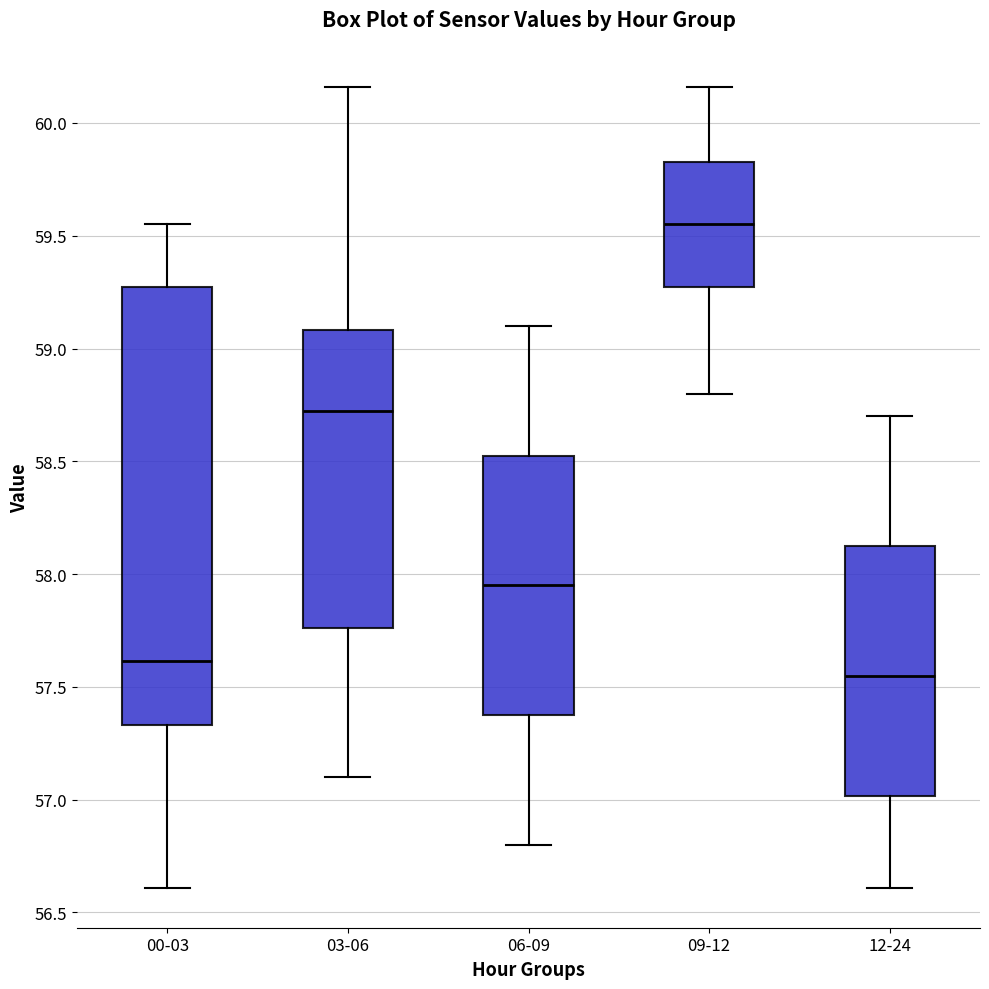

Reading left to right, read every box against the y-axis: the position of its median line, the range the box covers, and the ends of its whiskers. The values are not printed on the chart, so give them approximately, as read against the axis.

00-03: median 57.60, box 57.35 to 59.25, whiskers 56.60 to 59.55
03-06: median 58.75, box 57.75 to 59.10, whiskers 57.10 to 60.15
06-09: median 57.95, box 57.40 to 58.55, whiskers 56.80 to 59.10
09-12: median 59.55, box 59.30 to 59.85, whiskers 58.80 to 60.15
12-24: median 57.55, box 57.00 to 58.15, whiskers 56.60 to 58.70